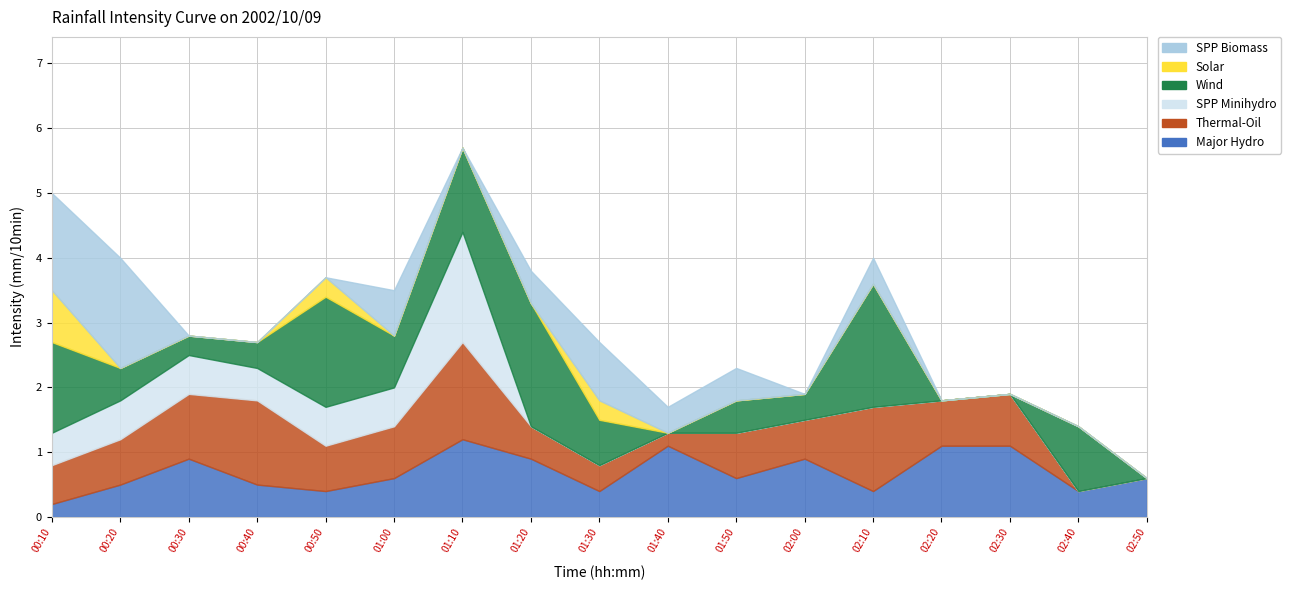

How many distinct data groups are displayed?

6